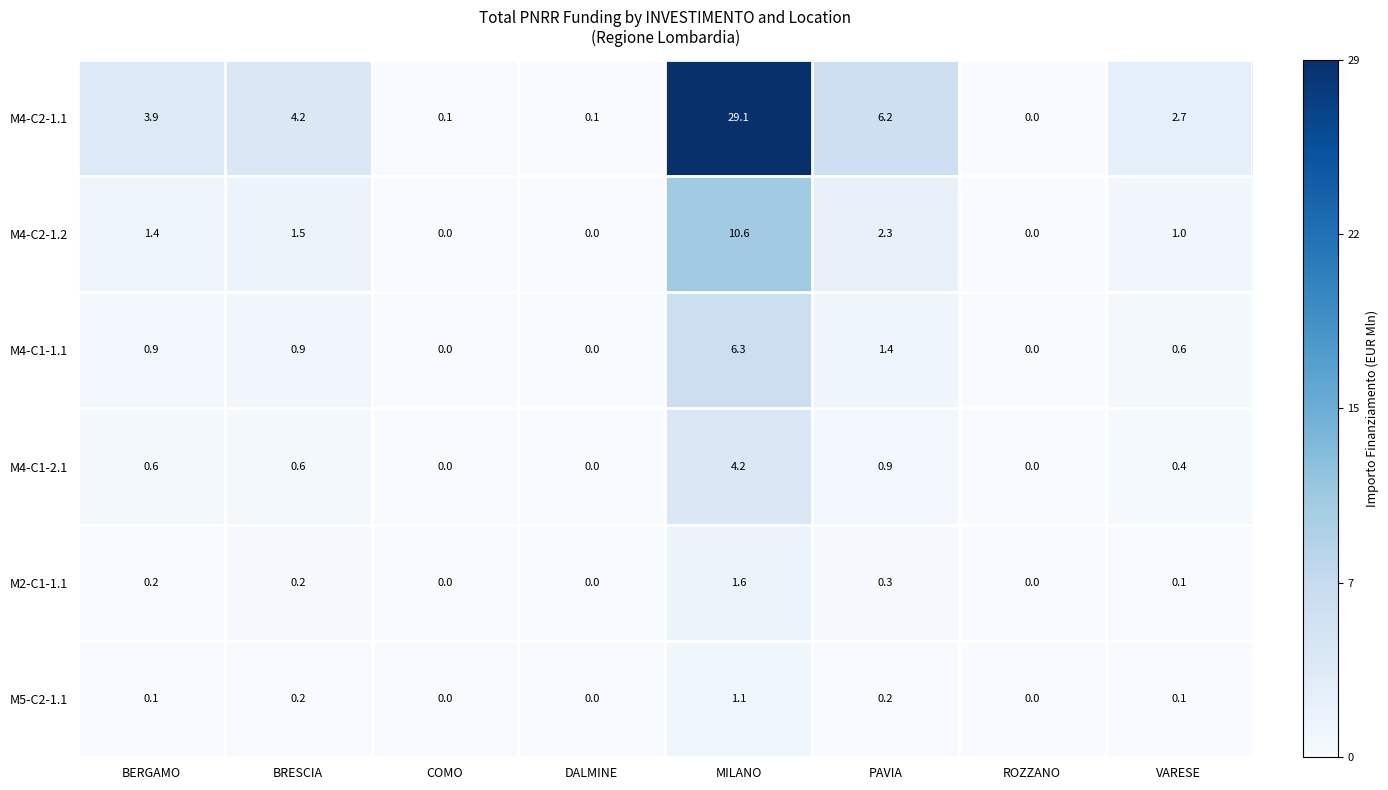

Which series changed the most between BERGAMO and VARESE?

M4-C2-1.1